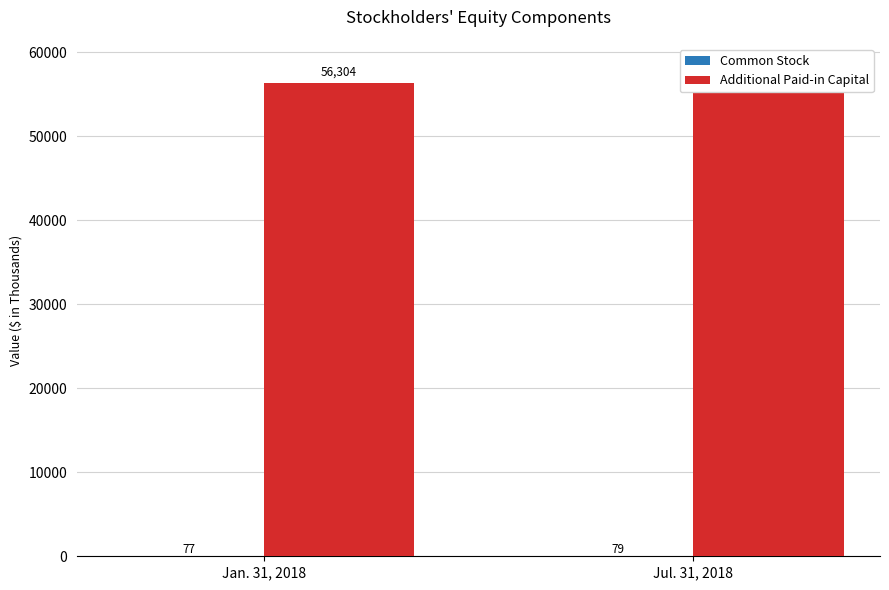

What is the smallest value displayed?

77